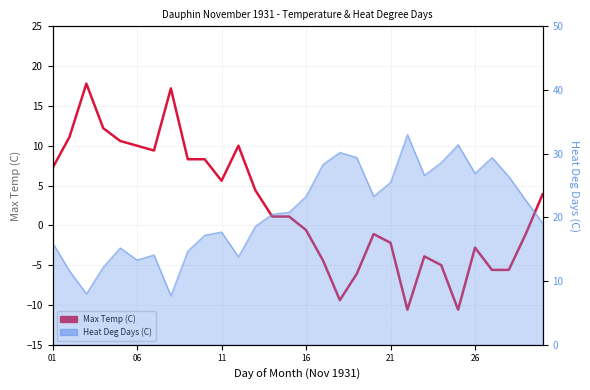

What is the maximum value shown in the chart?

17.8